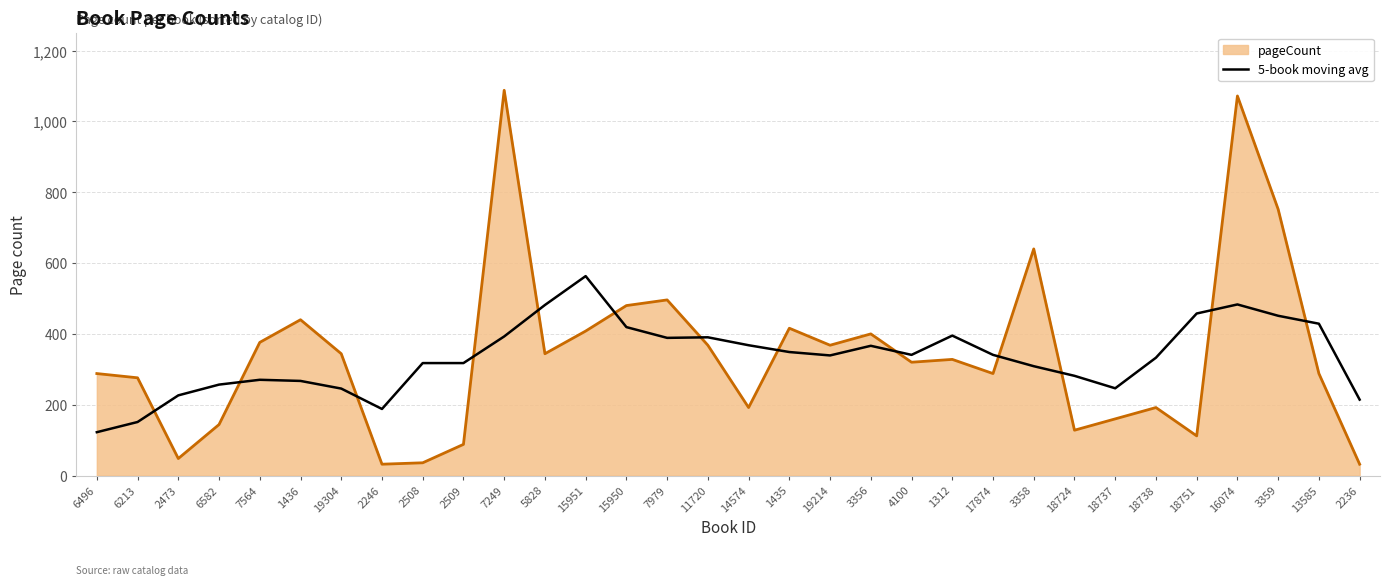

Between 18737 and 2236, which series saw the biggest shift?

pageCount